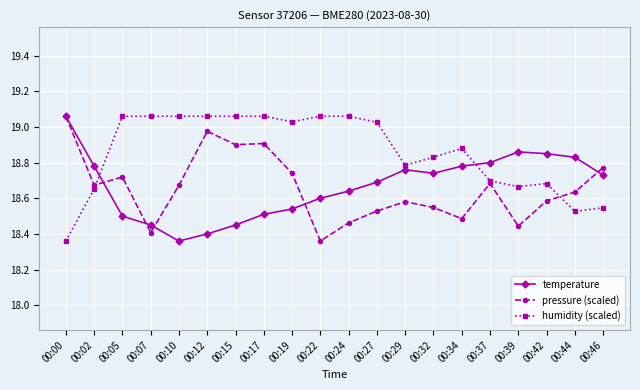

Between 00:24 and 00:44, which series saw the biggest shift?

humidity (scaled)